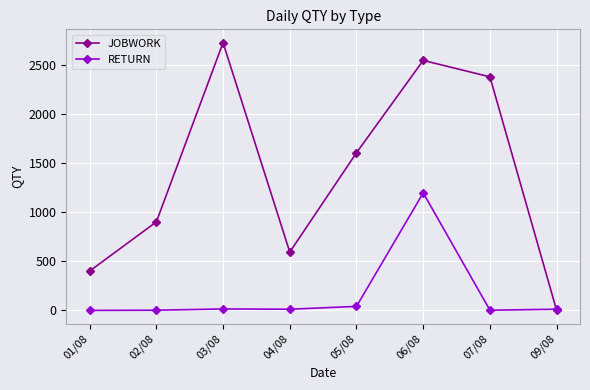

In JOBWORK, how many points are lower than both neighbors (excluding endpoints)?

1